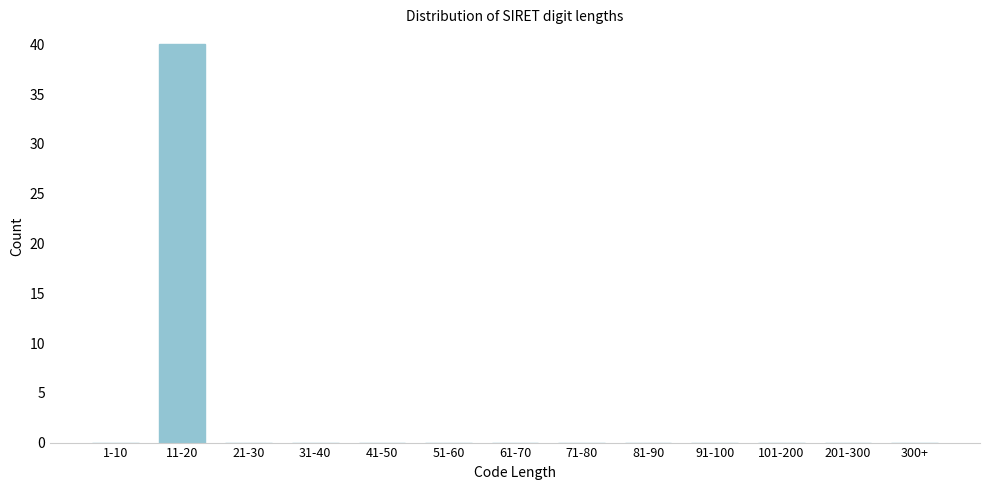

Reading left to right, list all the values displayed in this chart.

1-10=0	11-20=40	21-30=0	31-40=0	41-50=0	51-60=0	61-70=0	71-80=0	81-90=0	91-100=0	101-200=0	201-300=0	300+=0